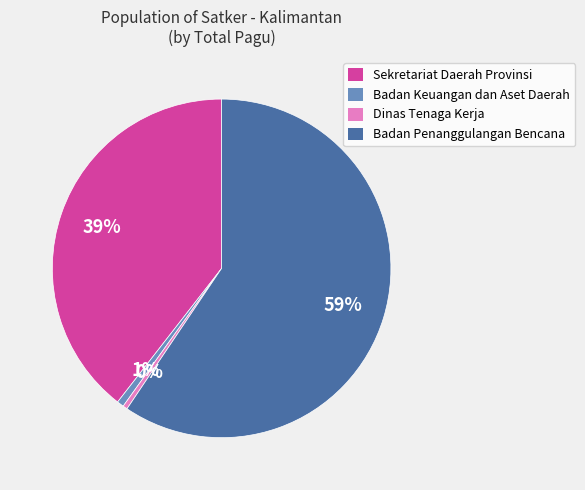

Does Badan Keuangan dan Aset Daerah represent more than half of the total?

No